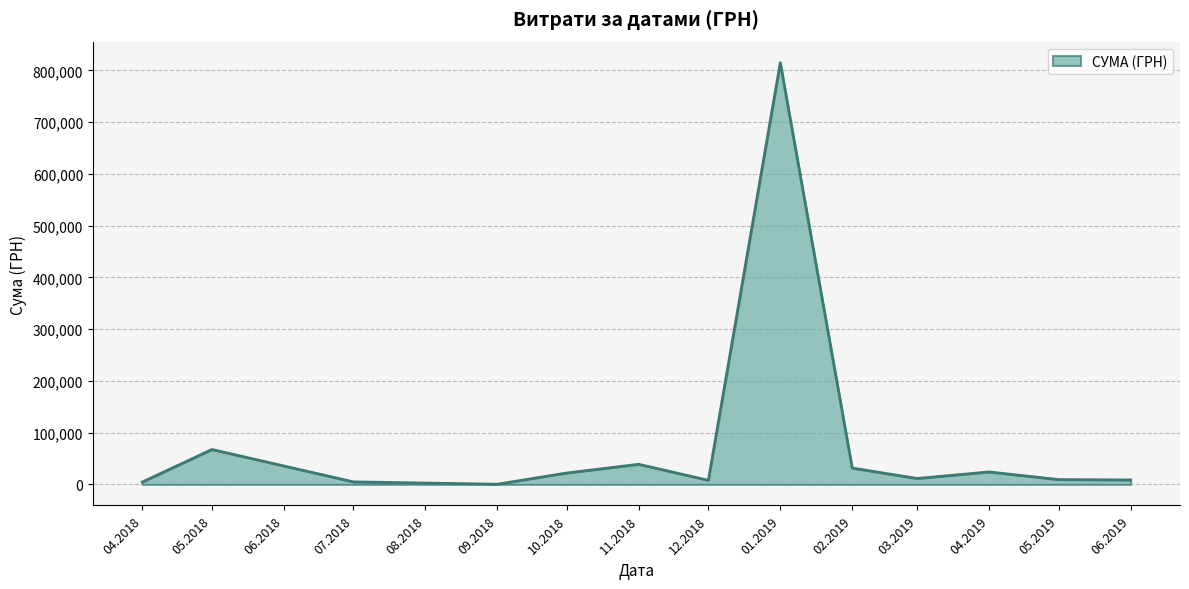

What is the maximum value shown in the chart?

814846.4